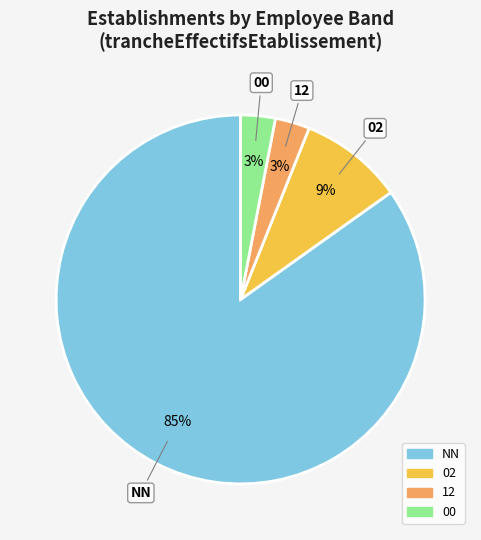

Is there a majority slice in this chart?

Yes